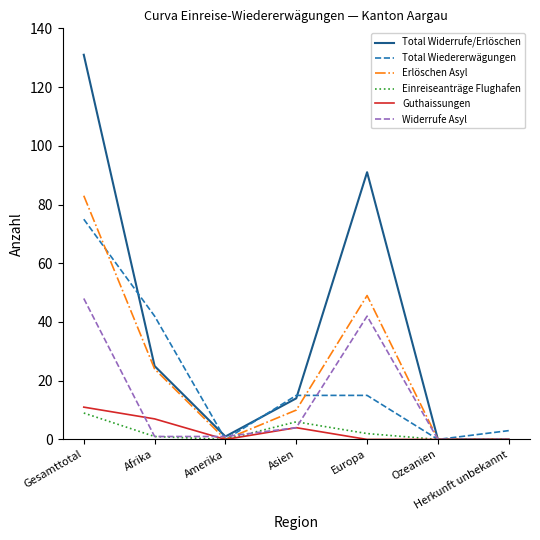

The value of Erlöschen Asyl at Europa is 81. True or false?

False